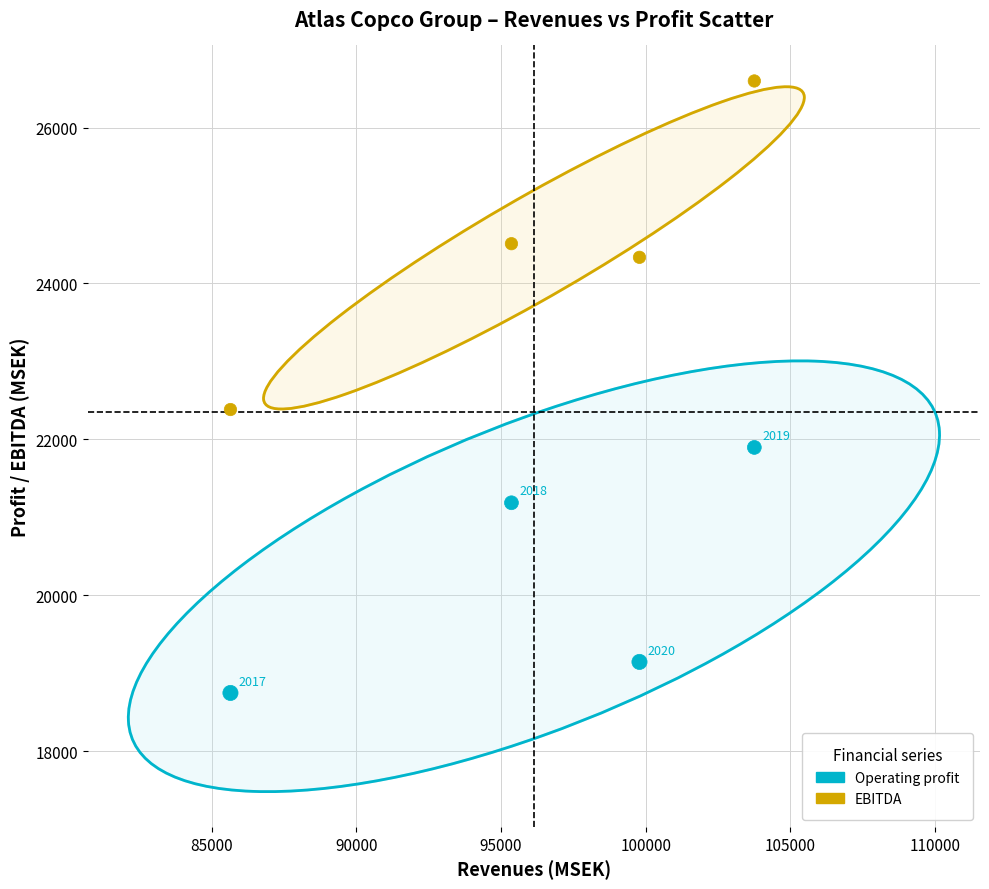

Which series has the widest spread of Y values?

EBITDA